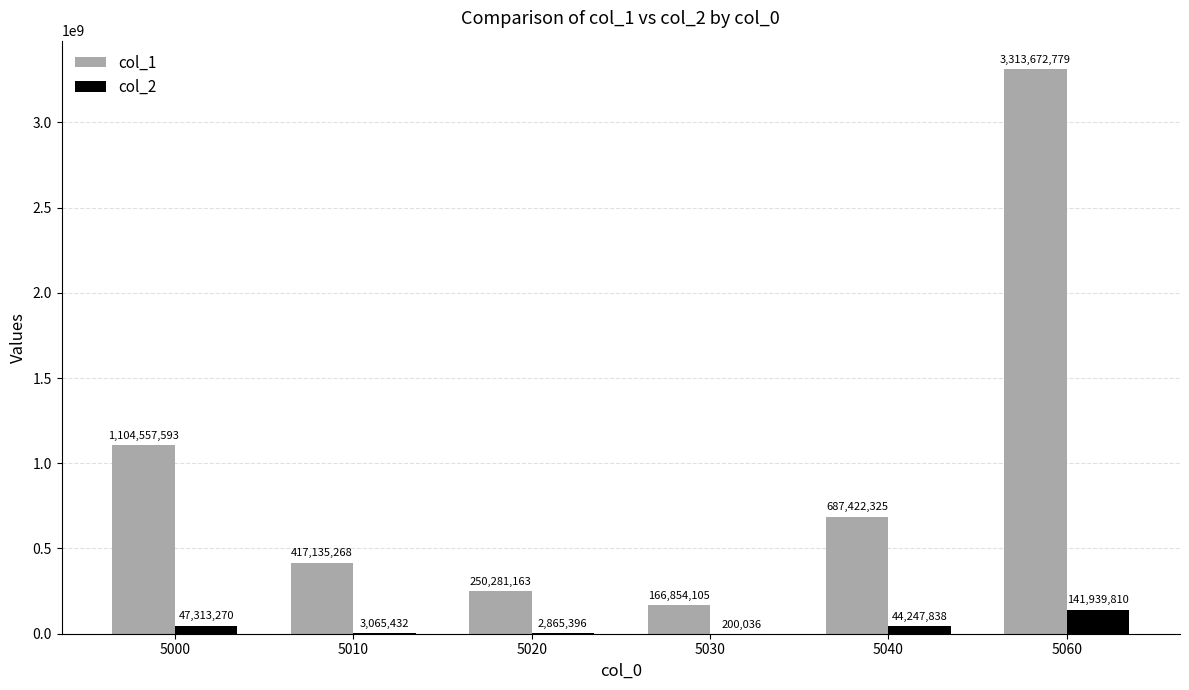

At which category is the sum across all series the highest?

5060